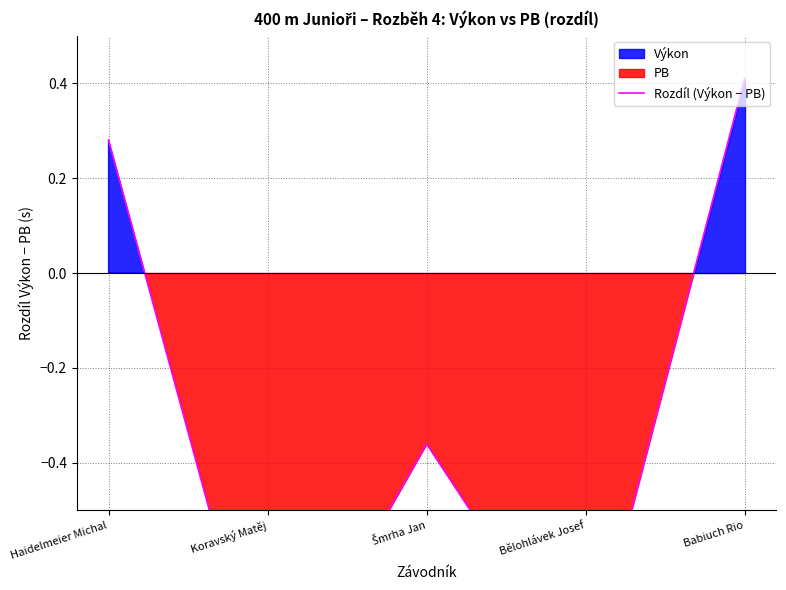

What position from the left is Haidelmeier Michal?

1